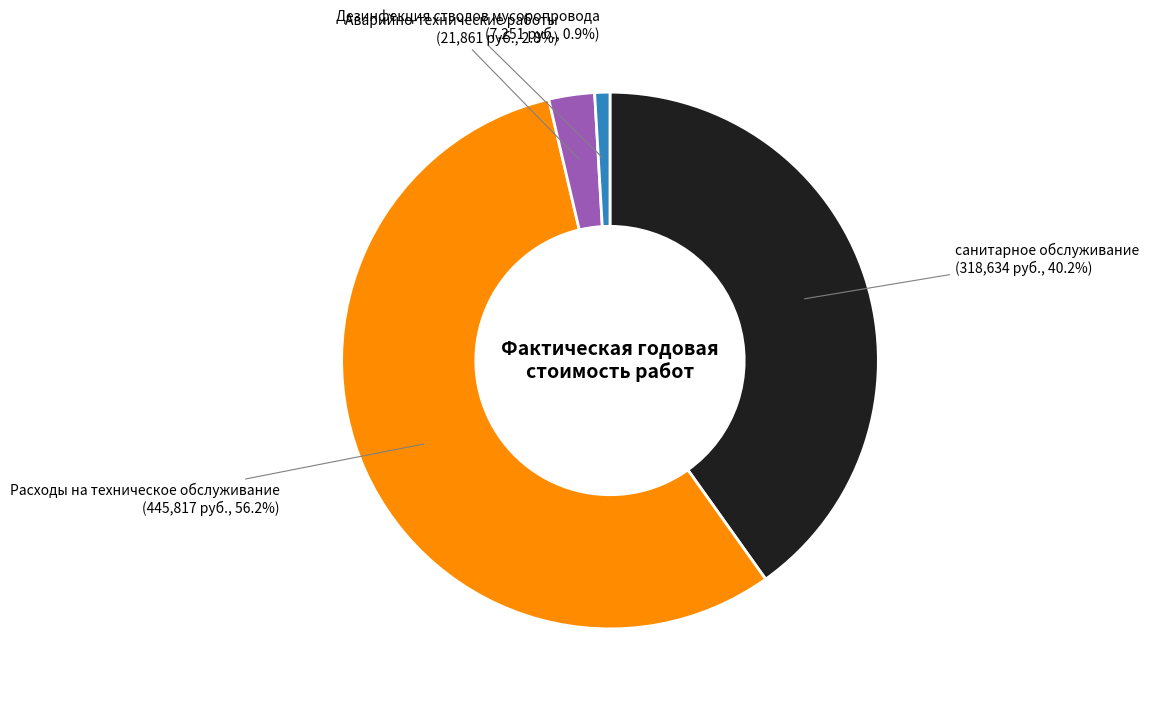

How many slices are in this pie chart?

4